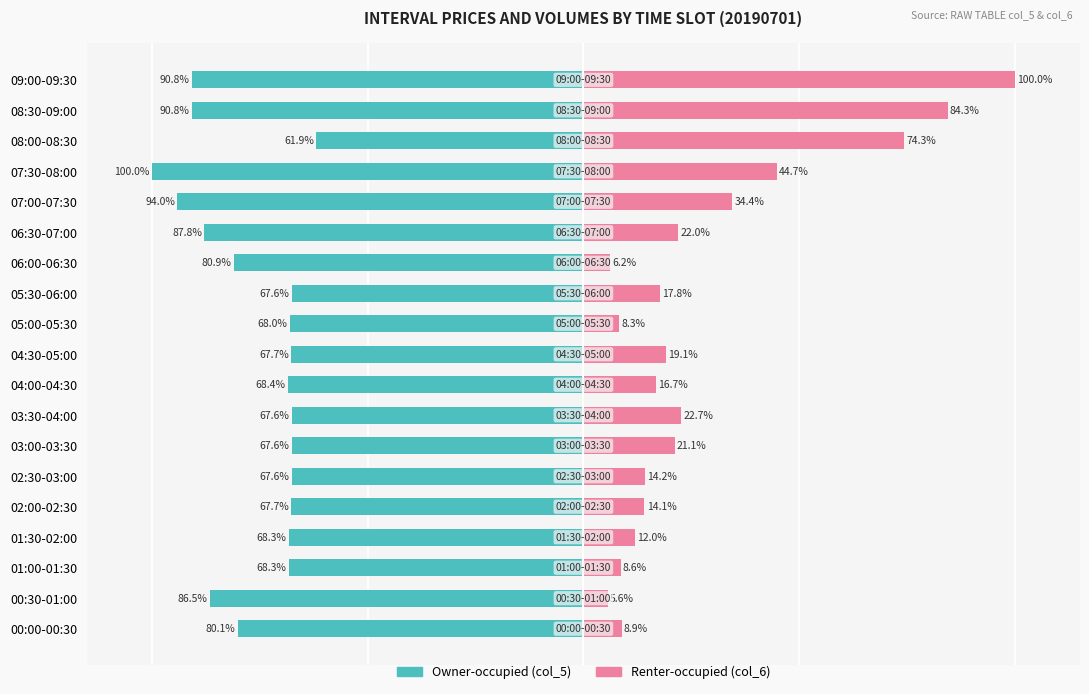

What is the approximate value of Renter-occupied (col_6) at 01:30-02:00?

12.0